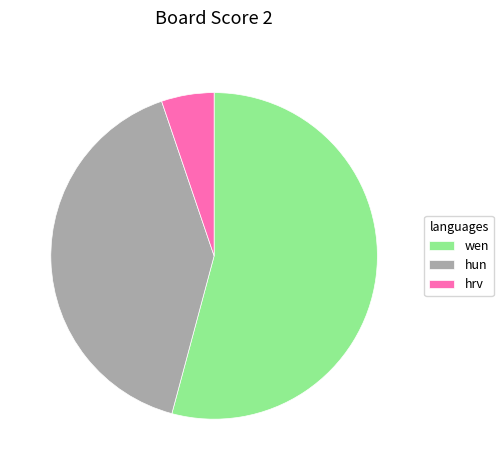

Which slice is the smallest?

hrv